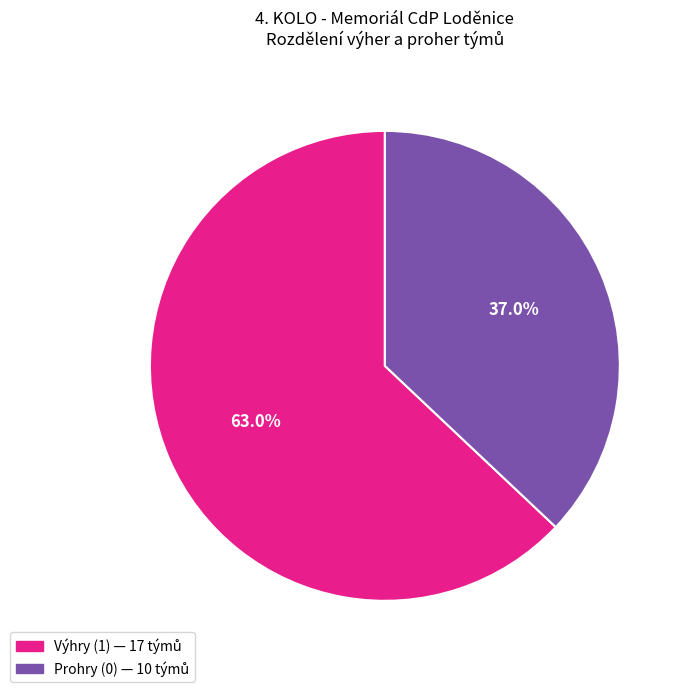

Does any single category account for the majority?

Yes